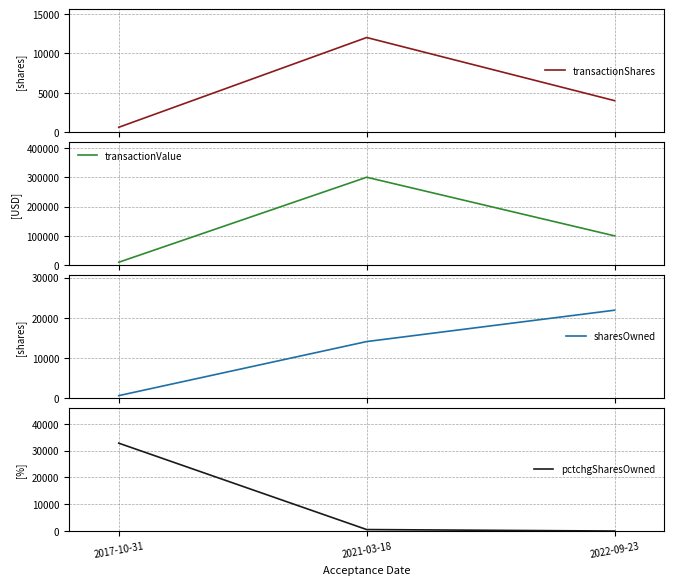

What is the difference between the pctchgSharesOwned values at 2022-09-23 and 2021-03-18?

557